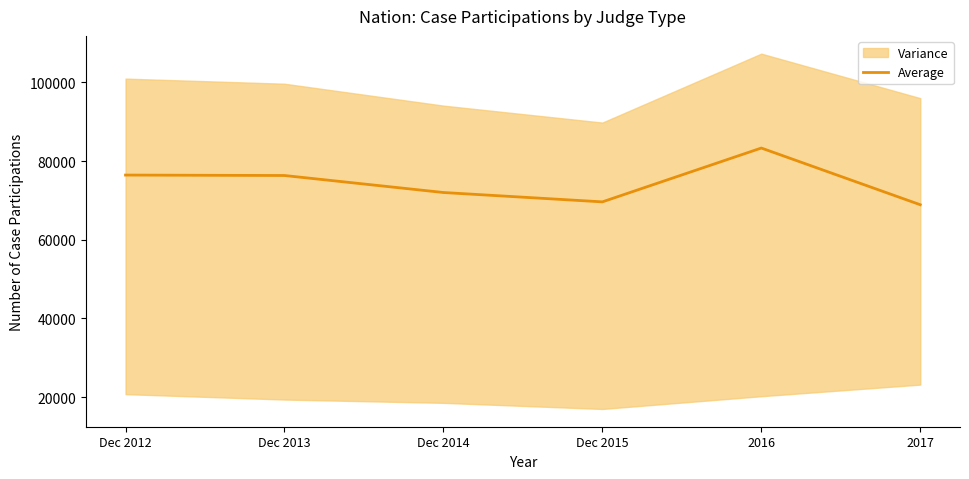

At which category does the chart reach its minimum across all series?

2017